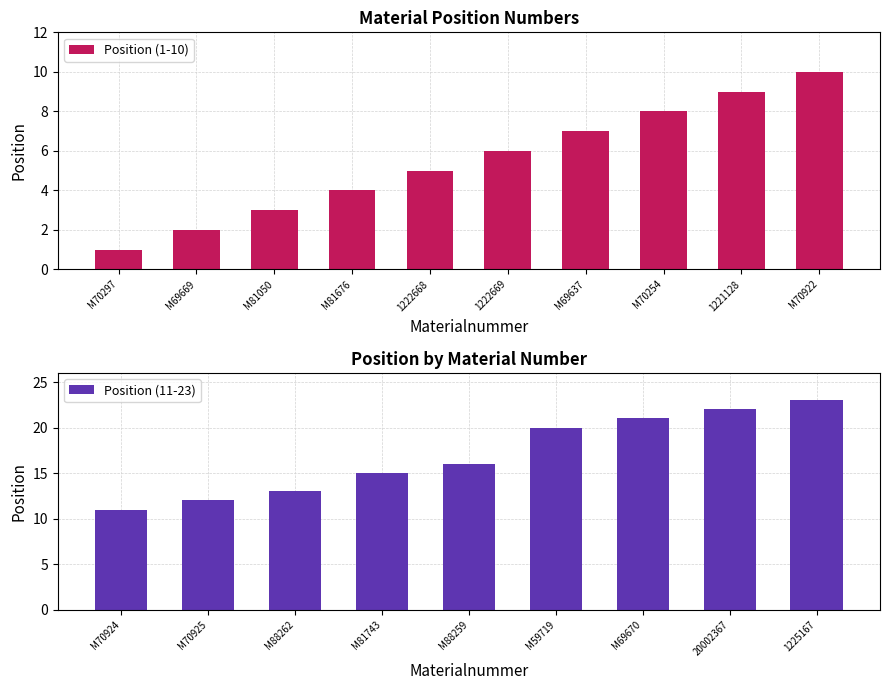

Reading left to right, extract all data points from this chart.

M70297=1	M69669=2	M81050=3	M81676=4	1222668=5	1222669=6	M69637=7	M70254=8	1221128=9	M70922=10	M70924=11	M70925=12	M88262=13	M81743=15	M88259=16	M59719=20	M69670=21	20002367=22	1225167=23